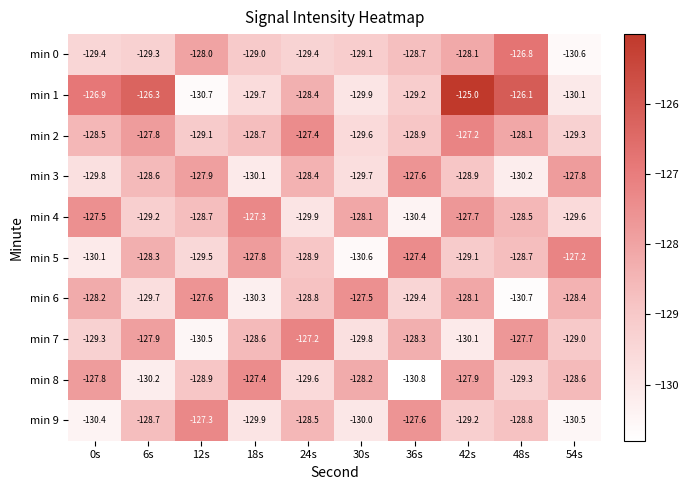

How many categories are shown in the chart?

10